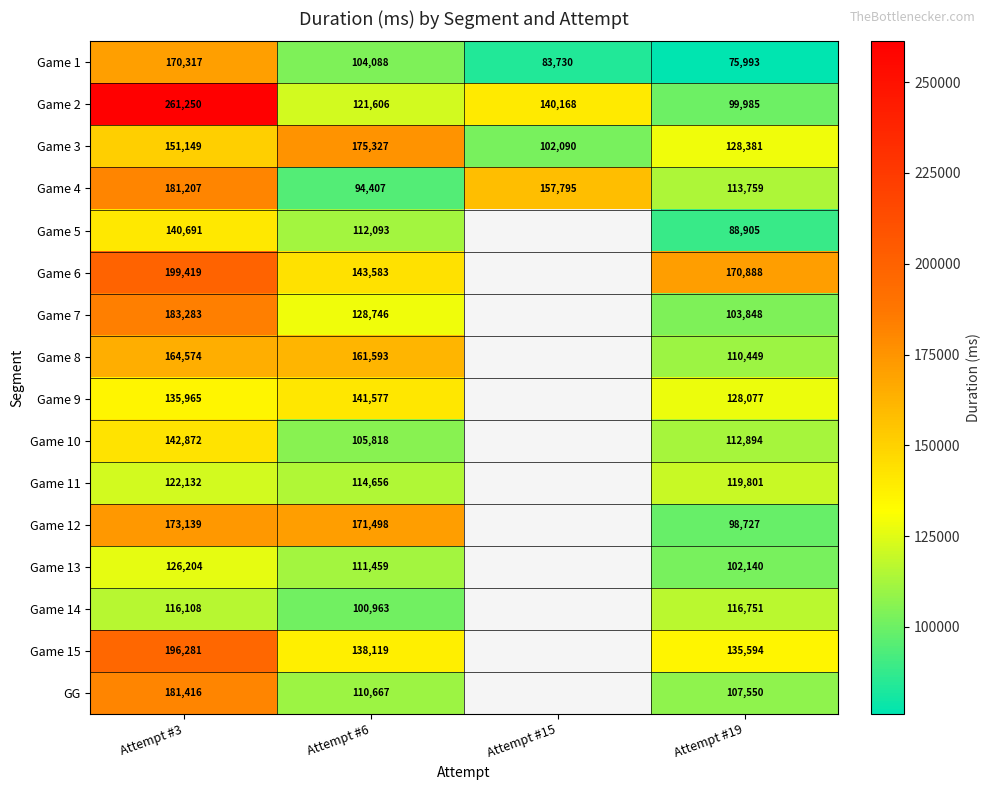

Count the number of data series in this chart.

16